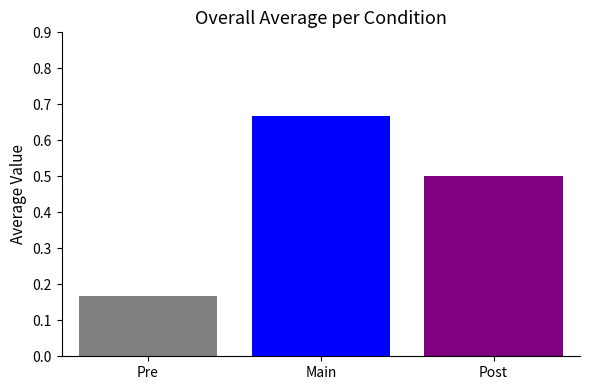

What is the spread (max minus min) of values at Main?

0.5